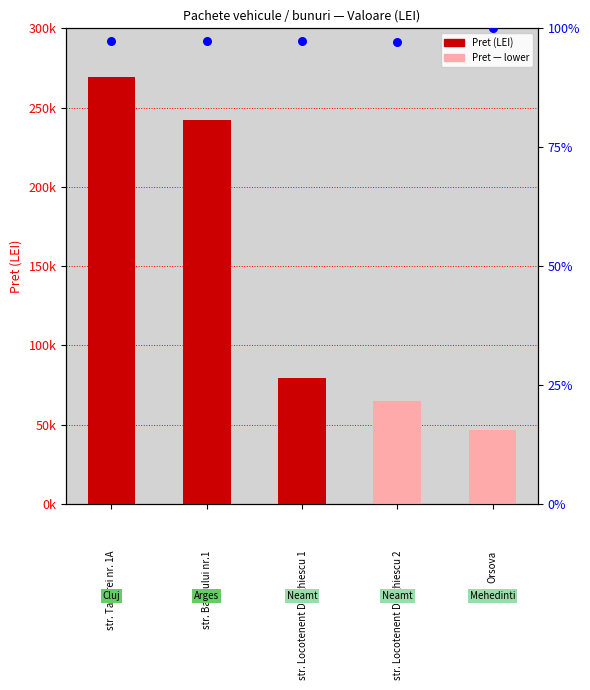

At which category is the sum across all series the highest?

str. Taberei nr. 1A